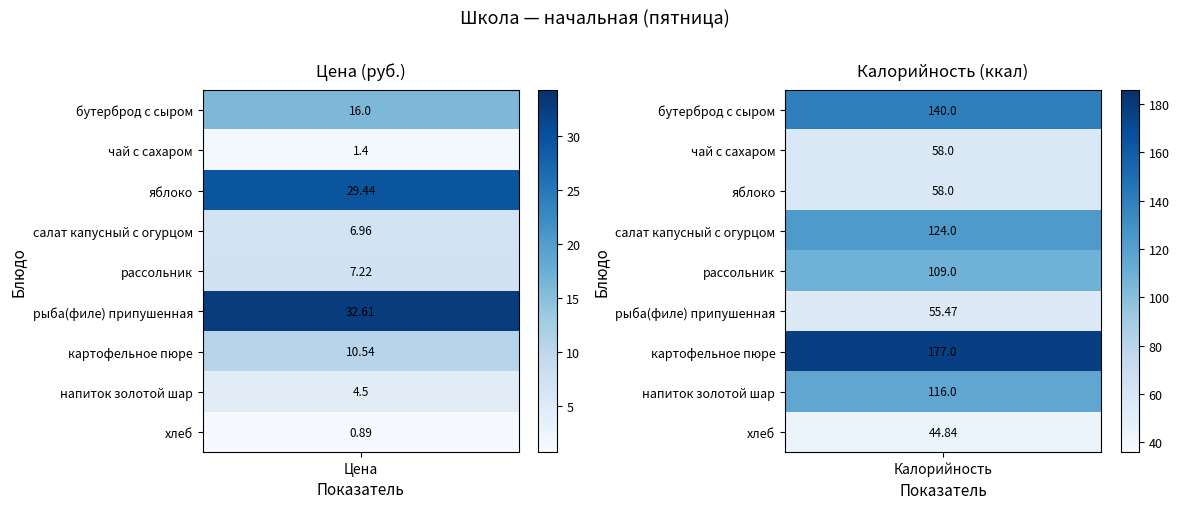

Reading left to right, extract all data points from this chart.

бутерброд с сыром: 0=16.0	1=1.4	2=29.4	3=7.0	4=7.2	5=32.6	6=10.5	7=4.5	8=0.9
чай с сахаром: 0=140.0	1=58.0	2=58.0	3=124.0	4=109.0	5=55.5	6=177.0	7=116.0	8=44.8